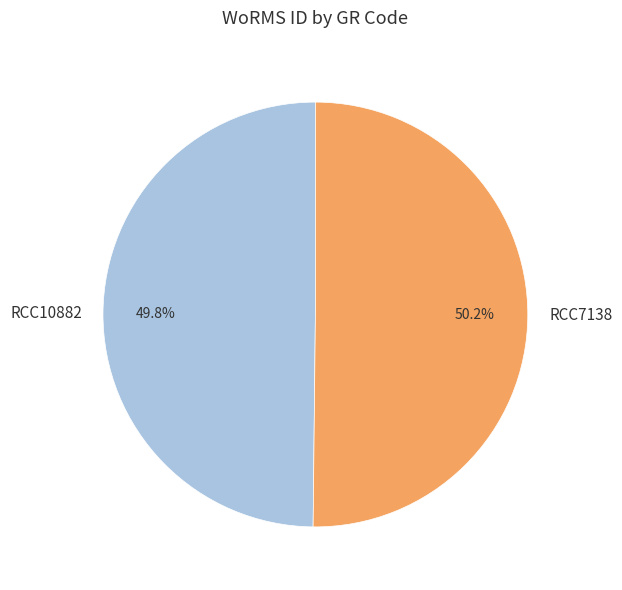

Does any single category account for the majority?

Yes